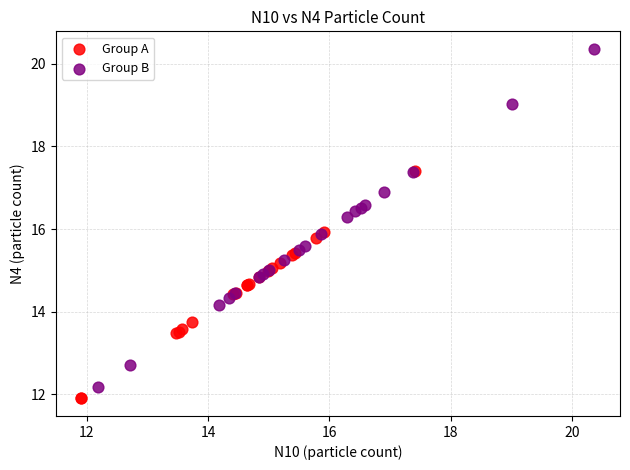

Which series reaches the maximum Y coordinate?

Group B